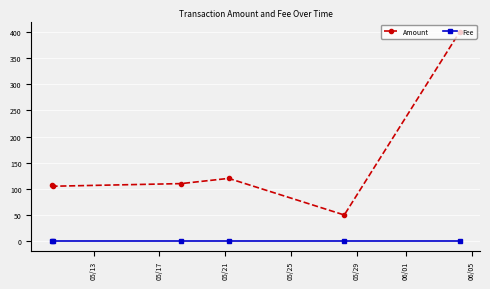

List the series in order of their overall mean, highest first.

Amount, Fee